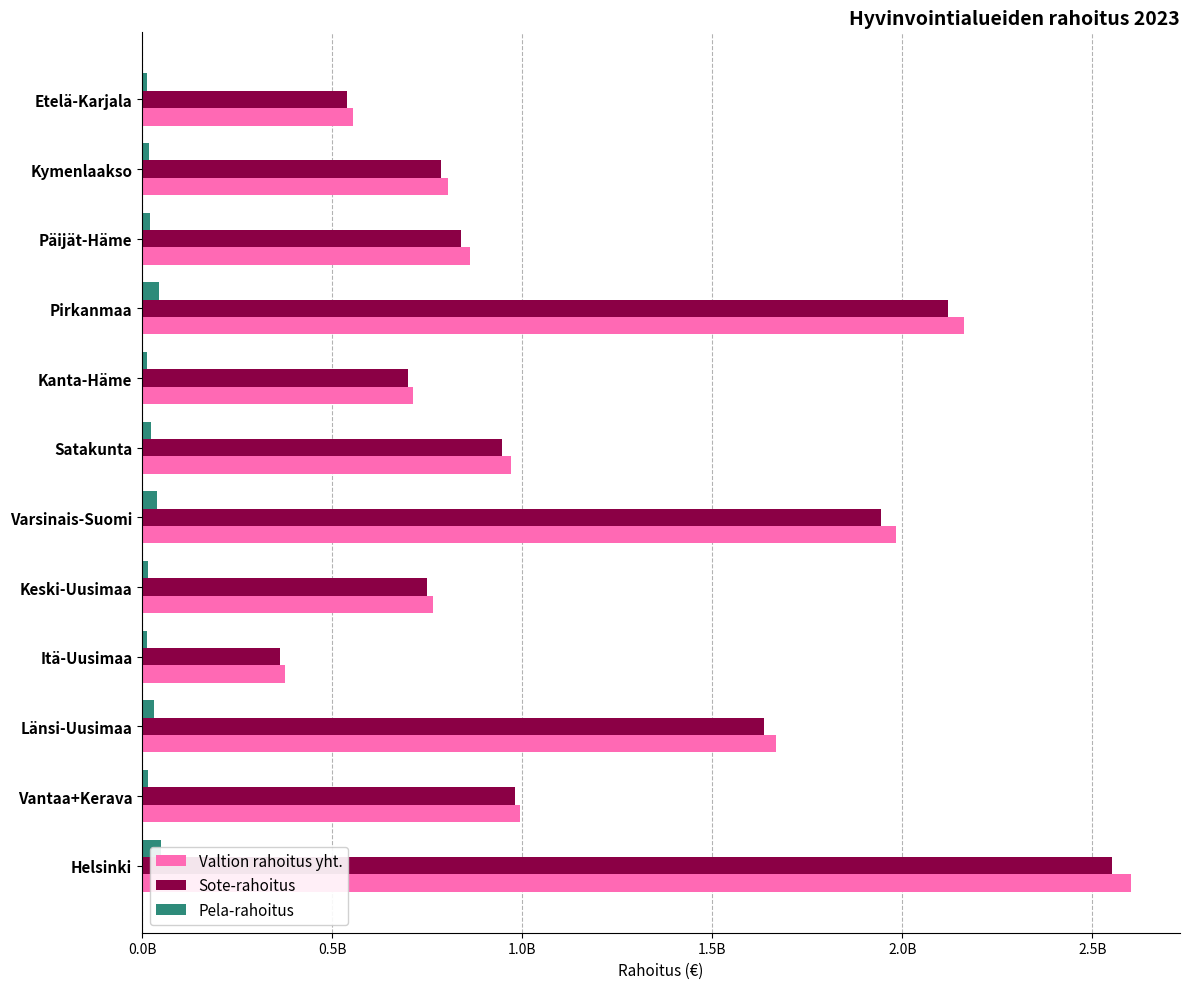

Rank the series at Itä-Uusimaa from highest to lowest value.

Valtion rahoitus yht., Sote-rahoitus, Pela-rahoitus